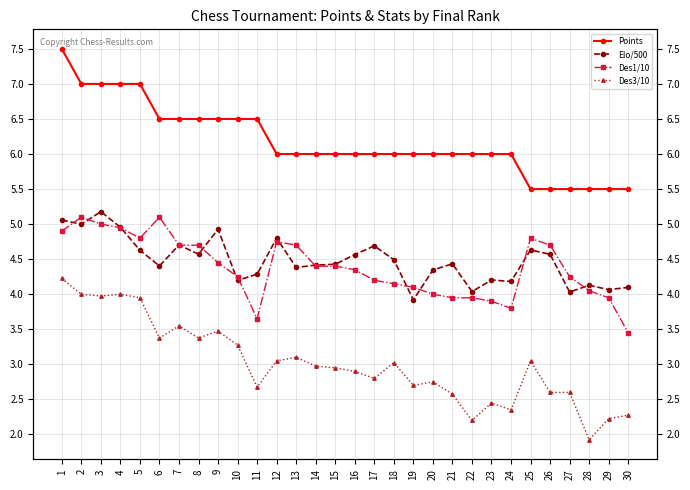

Where is the first local minimum for Des3/10?

3